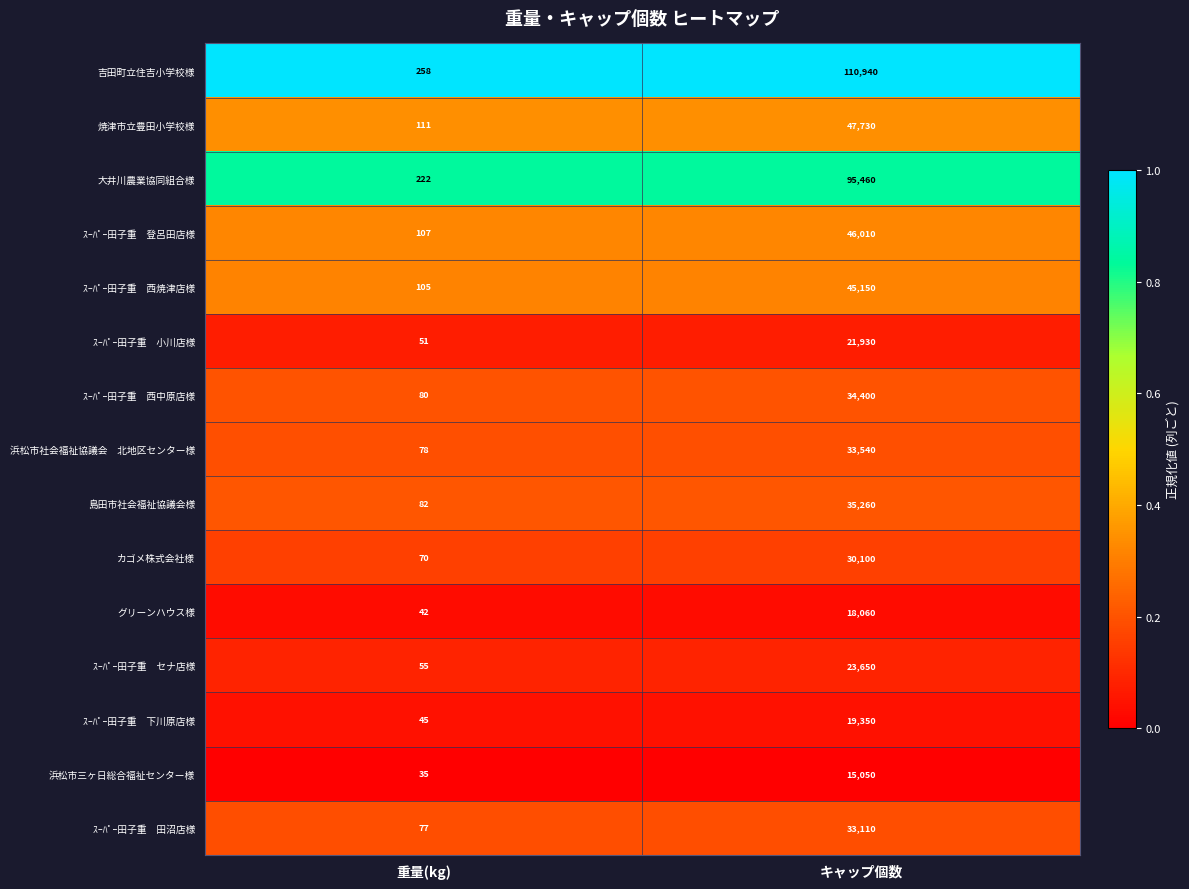

True or false: 浜松市三ヶ日総合福祉センター様 has a value of 59 at 重量(kg).

False